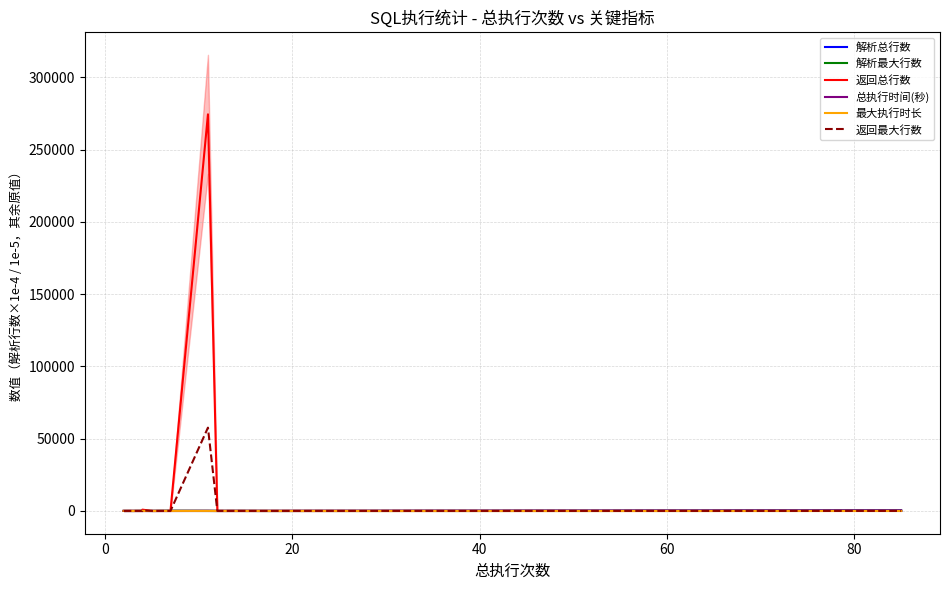

What is the difference between the maximum and minimum values in the 返回最大行数 series?

57629.0